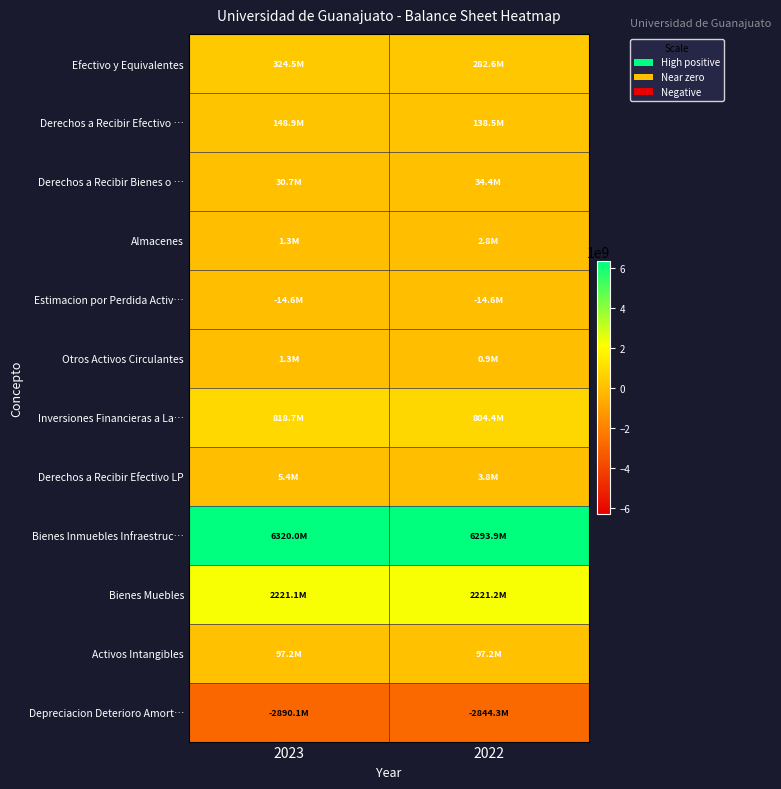

What is the difference between the highest and lowest values at 2022?

9138163811